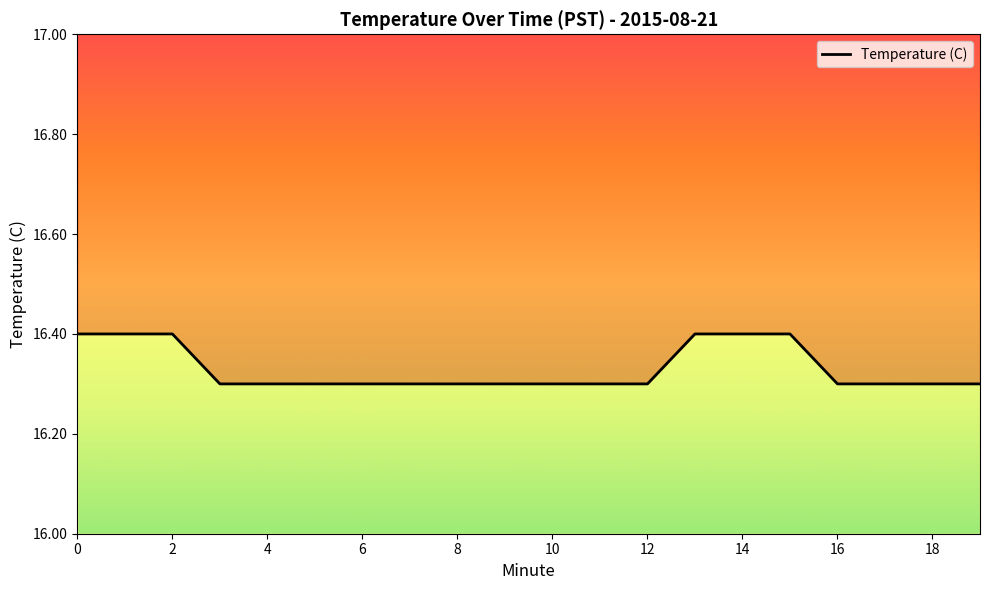

What is the greatest value displayed?

16.4